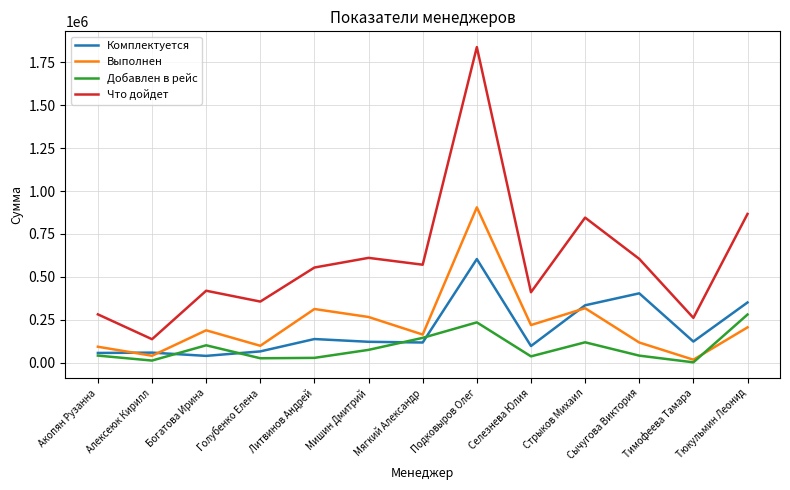

Read the Выполнен value at Мишин Дмитрий.

265977.4